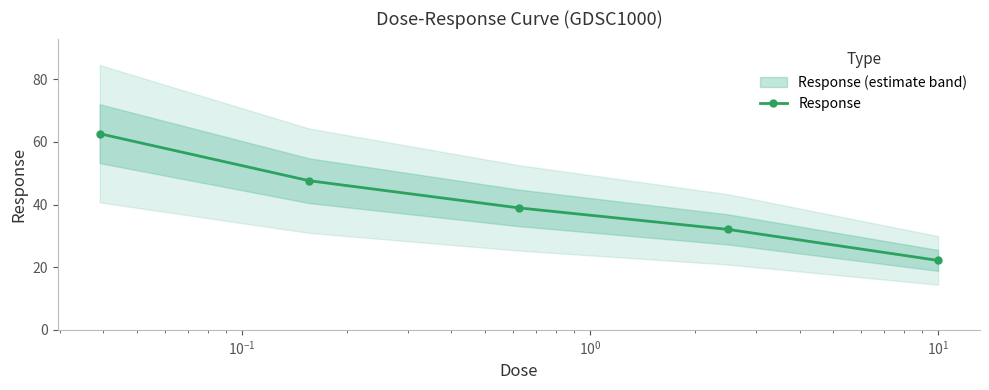

What is the difference between the maximum and second lowest values?

30.6